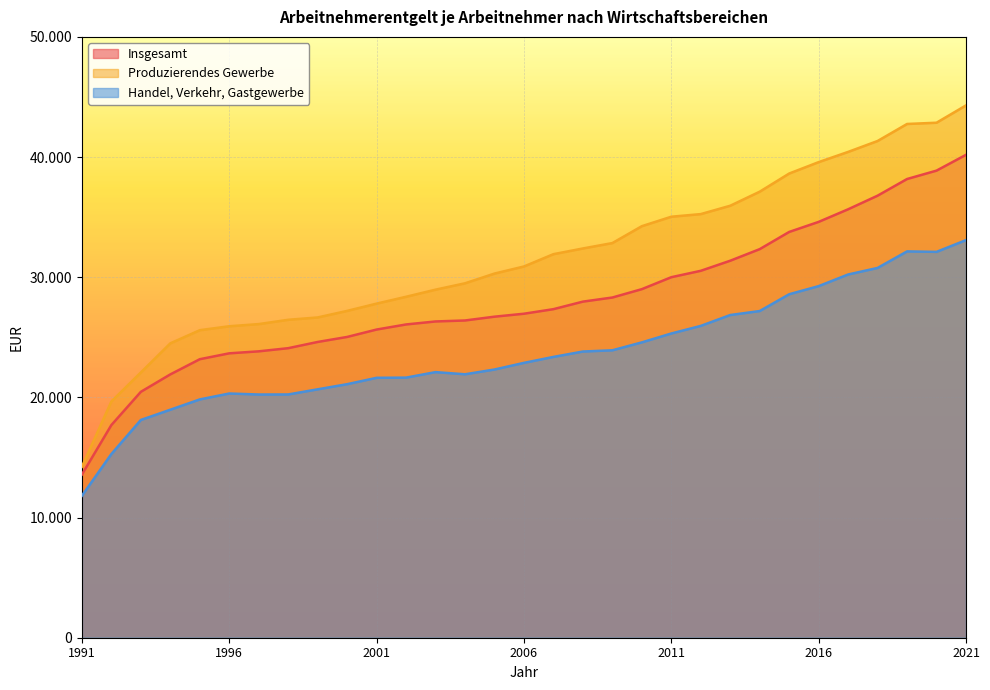

What is the sum of the Handel, Verkehr, Gastgewerbe values at 1992 and 2008?

39104